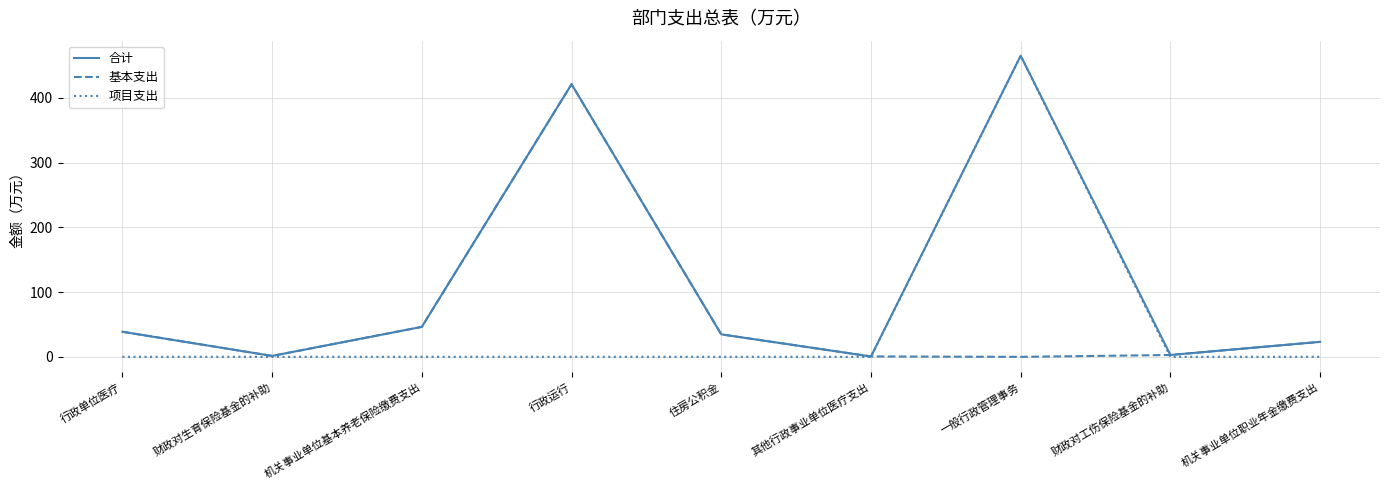

What is the maximum value for 合计?

465.0